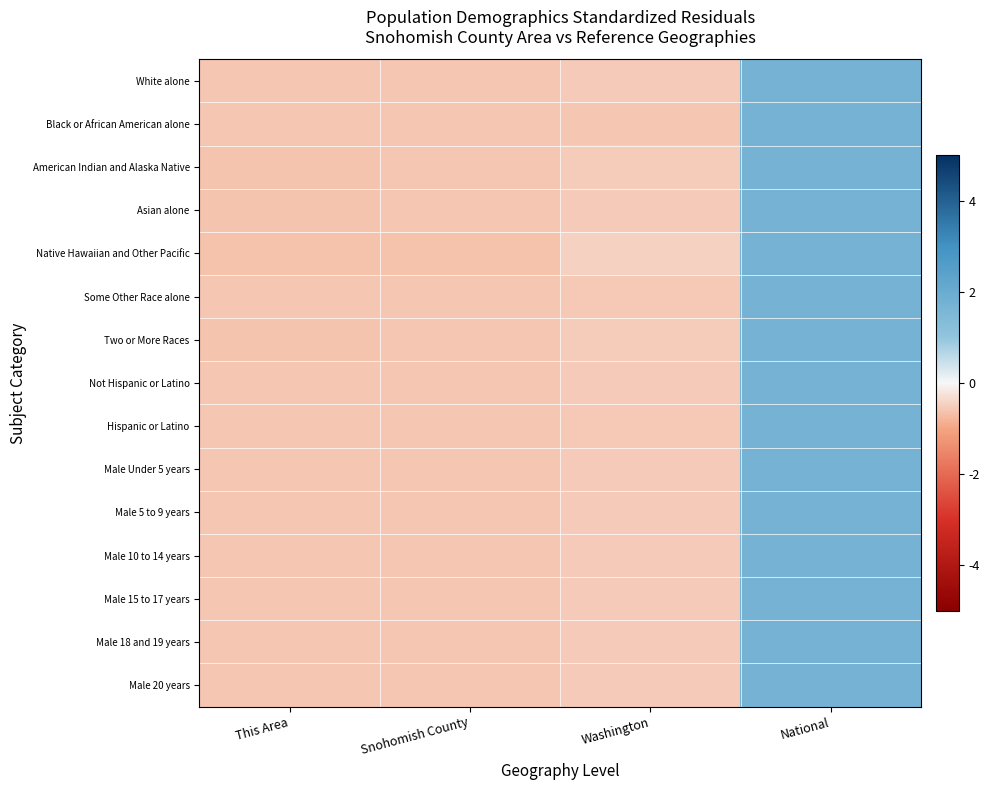

At which category does the chart reach its peak across all series?

National